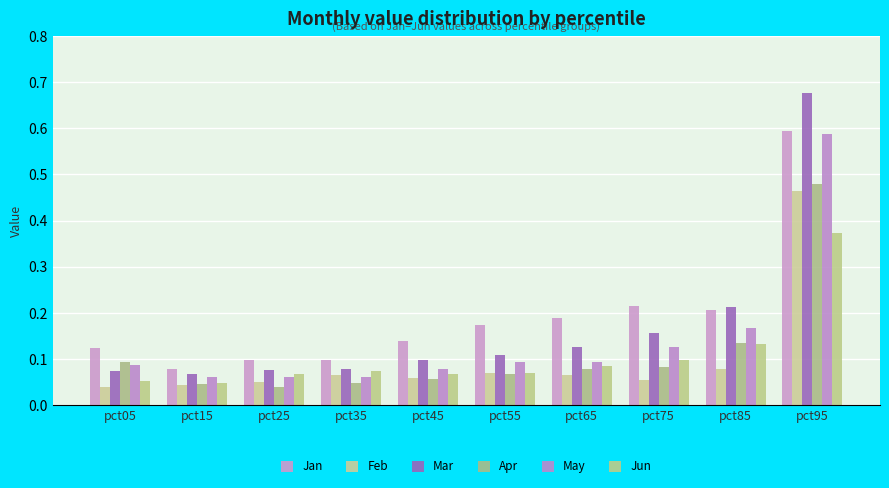

The value of Jan at pct95 is 0.6. True or false?

True